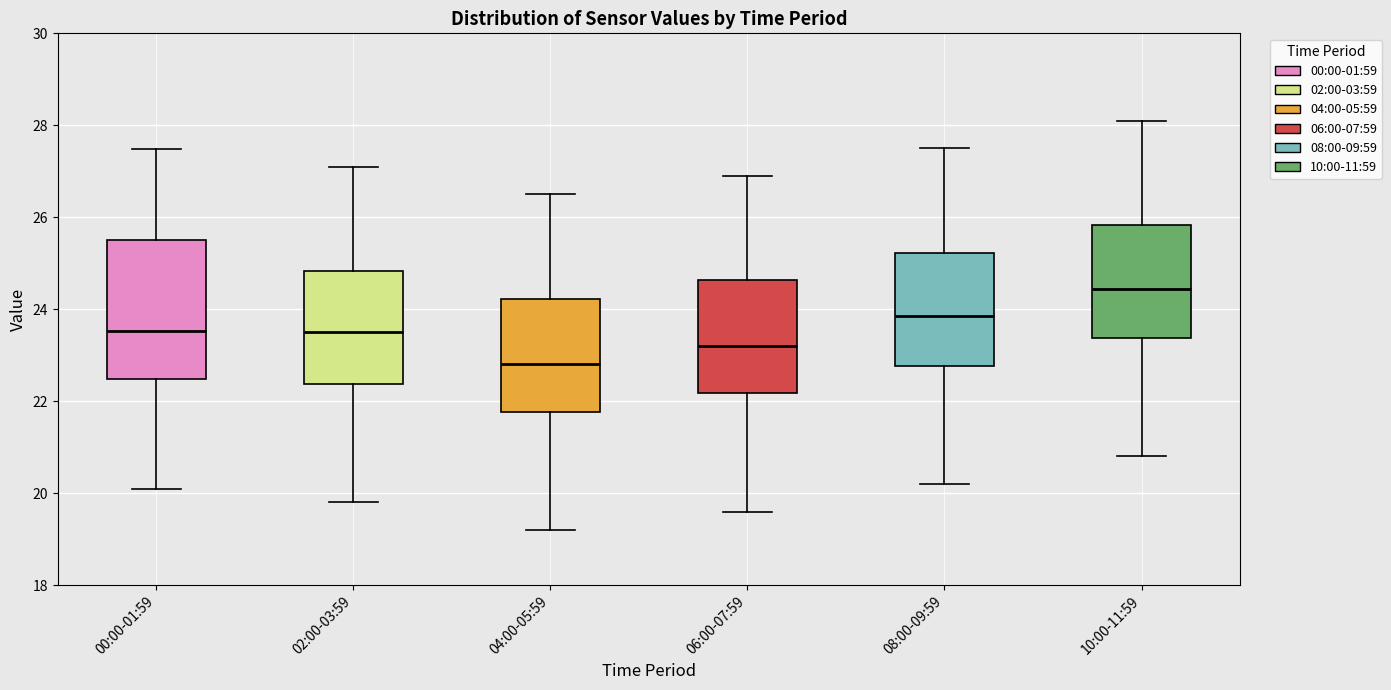

Reading left to right, transcribe this box plot: for each box, give where its median line is, the range the box spans, and where its two whiskers end, as read against the y-axis. The values are not printed on the chart, so give them approximately, as read against the axis.

00:00-01:59: median 23.6, box 22.4 to 25.6, whiskers 20.2 to 27.4
02:00-03:59: median 23.6, box 22.4 to 24.8, whiskers 19.8 to 27.2
04:00-05:59: median 22.8, box 21.8 to 24.2, whiskers 19.2 to 26.6
06:00-07:59: median 23.2, box 22.2 to 24.6, whiskers 19.6 to 27.0
08:00-09:59: median 23.8, box 22.8 to 25.2, whiskers 20.2 to 27.6
10:00-11:59: median 24.4, box 23.4 to 25.8, whiskers 20.8 to 28.2